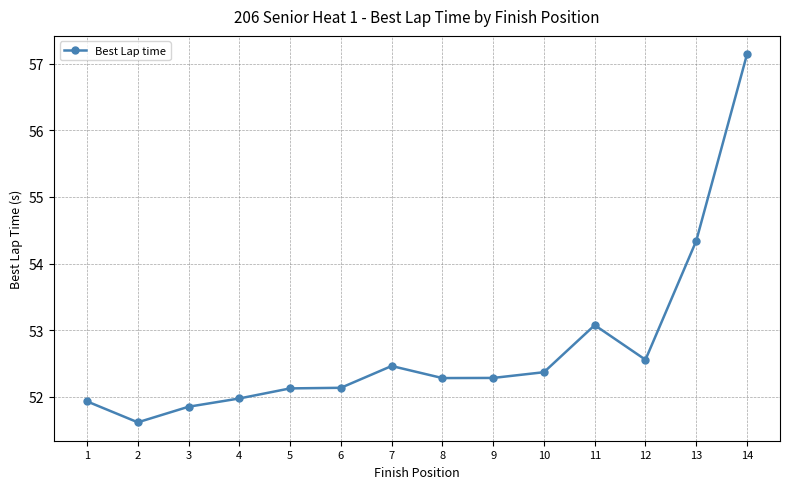

What is the minimum value shown in the chart?

51.6